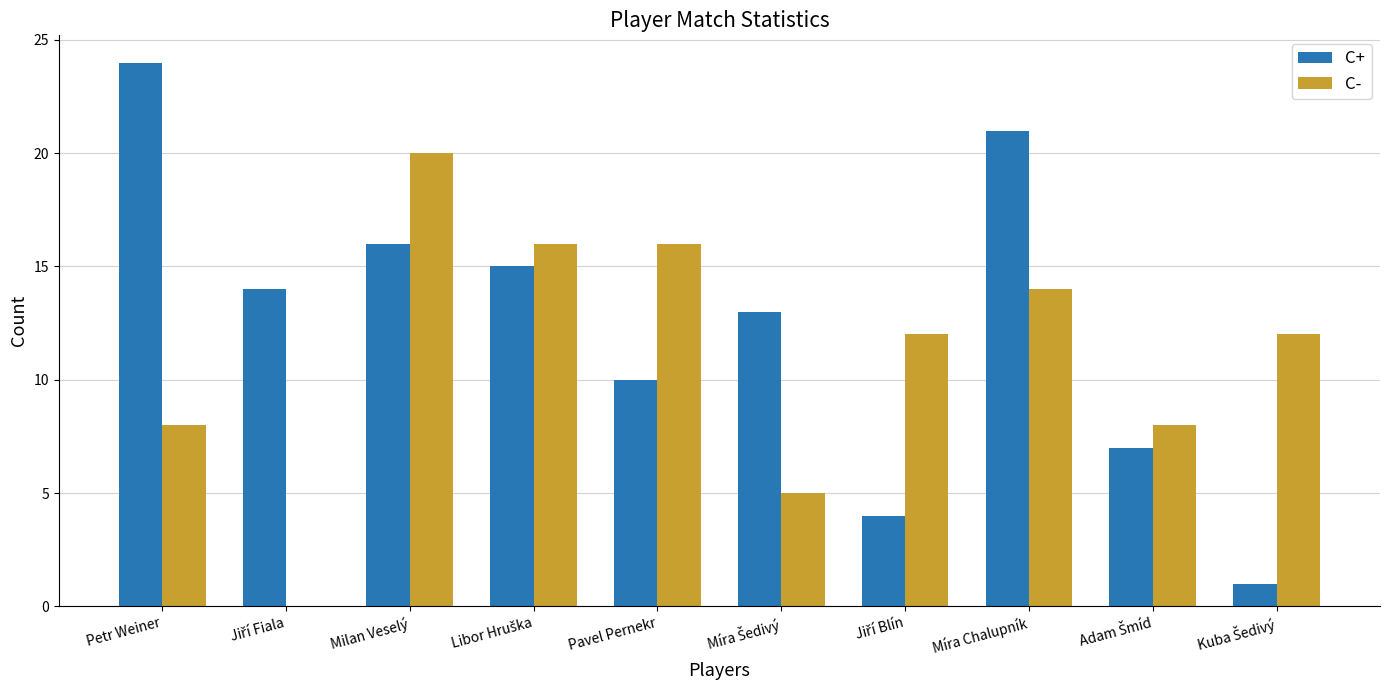

Which series has the widest spread of values?

C+